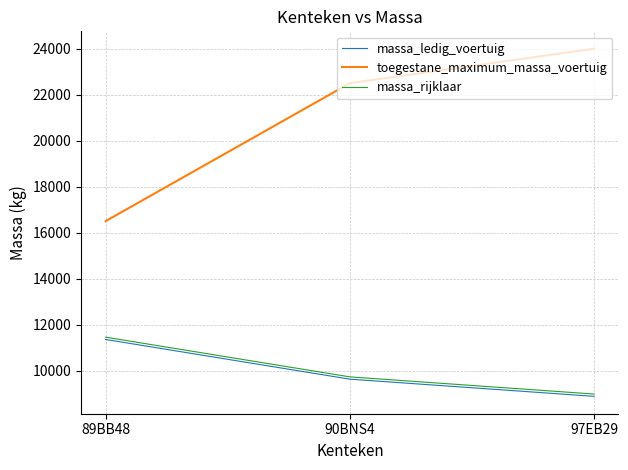

What is the lowest value of the toegestane_maximum_massa_voertuig series?

16500